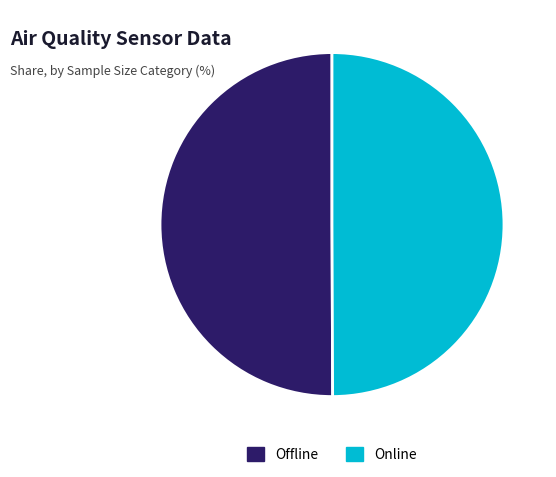

What is the ratio of the value at Online to the value at Offline?

1.0